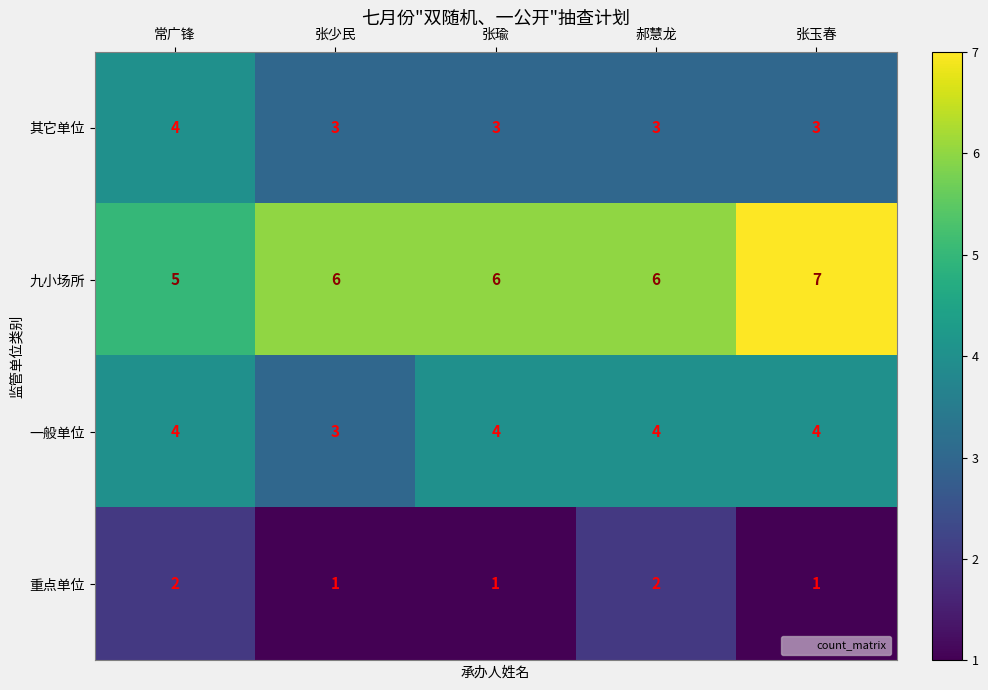

What is the total value across all series at 张少民?

13